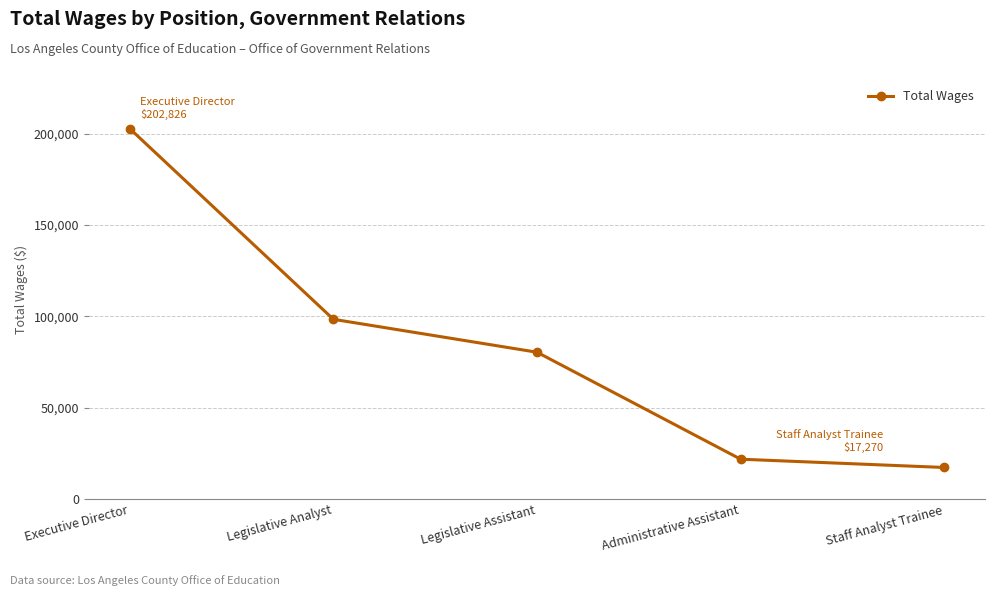

Reading right to left, what are all the values shown in this chart?

17270	21809	80383	98416	202826